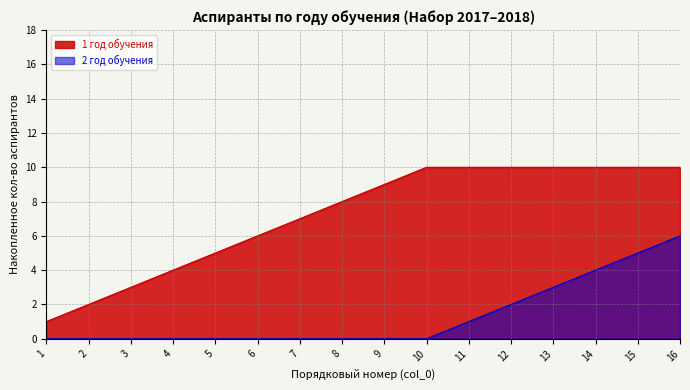

Which category has the lowest value across all series?

7